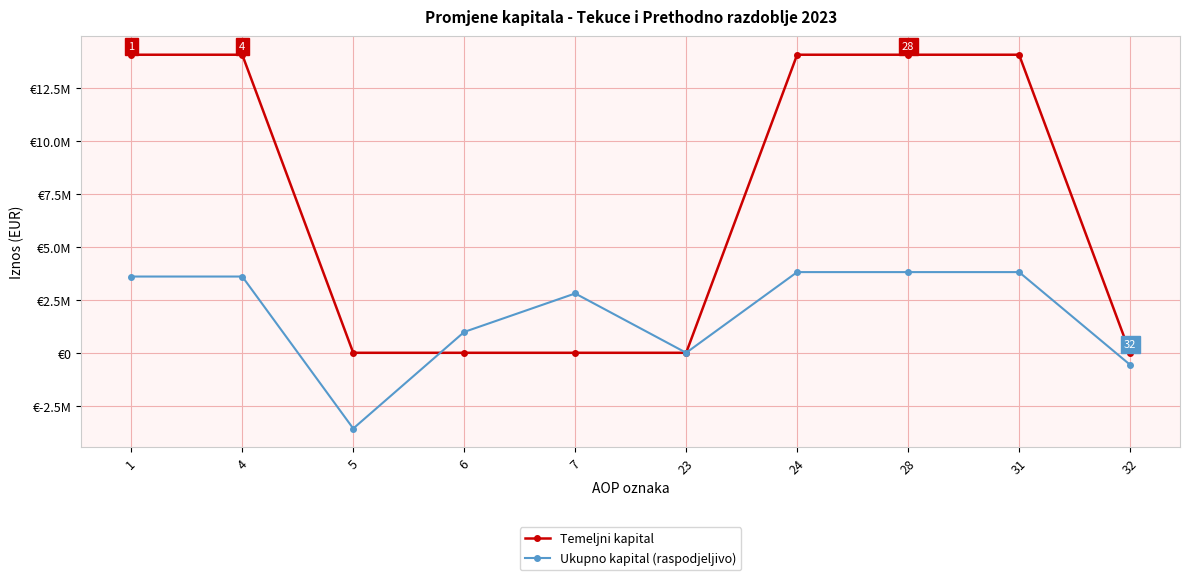

What is the sum of all Ukupno kapital (raspodjeljivo) values?

18298251